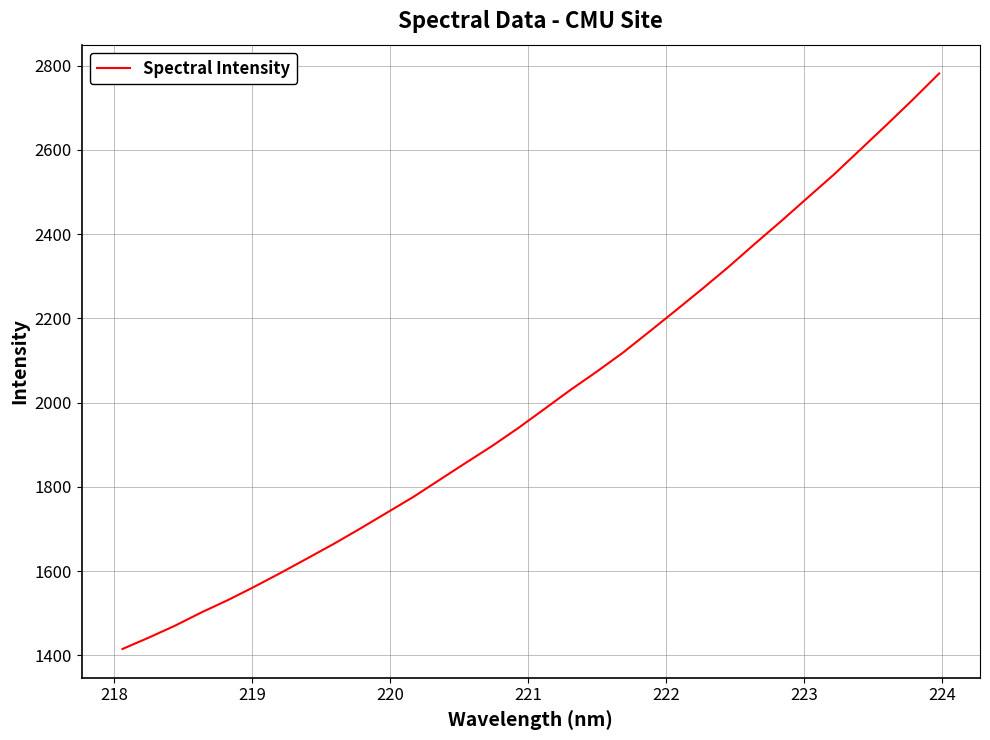

How many values are below 1984?

16